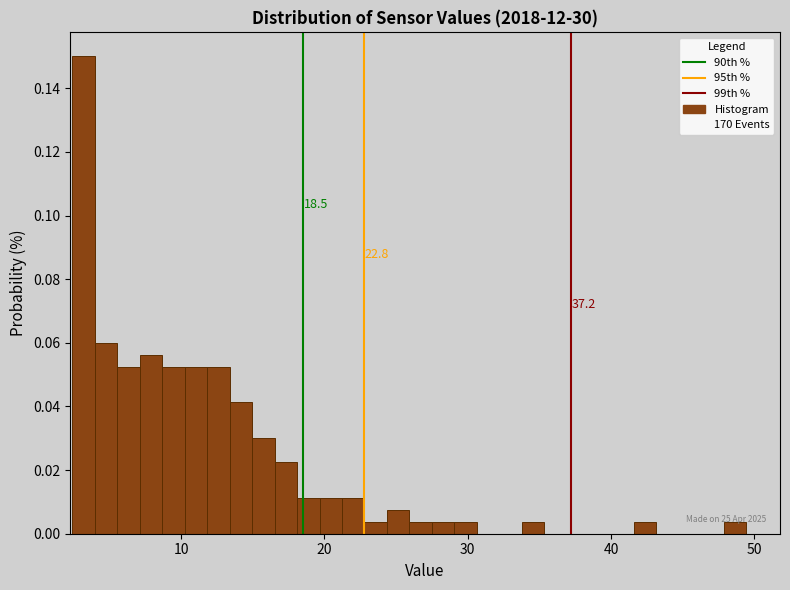

Around what value on the x-axis is the tallest bar? Give the approximate position of its centre, as read against the axis.

3